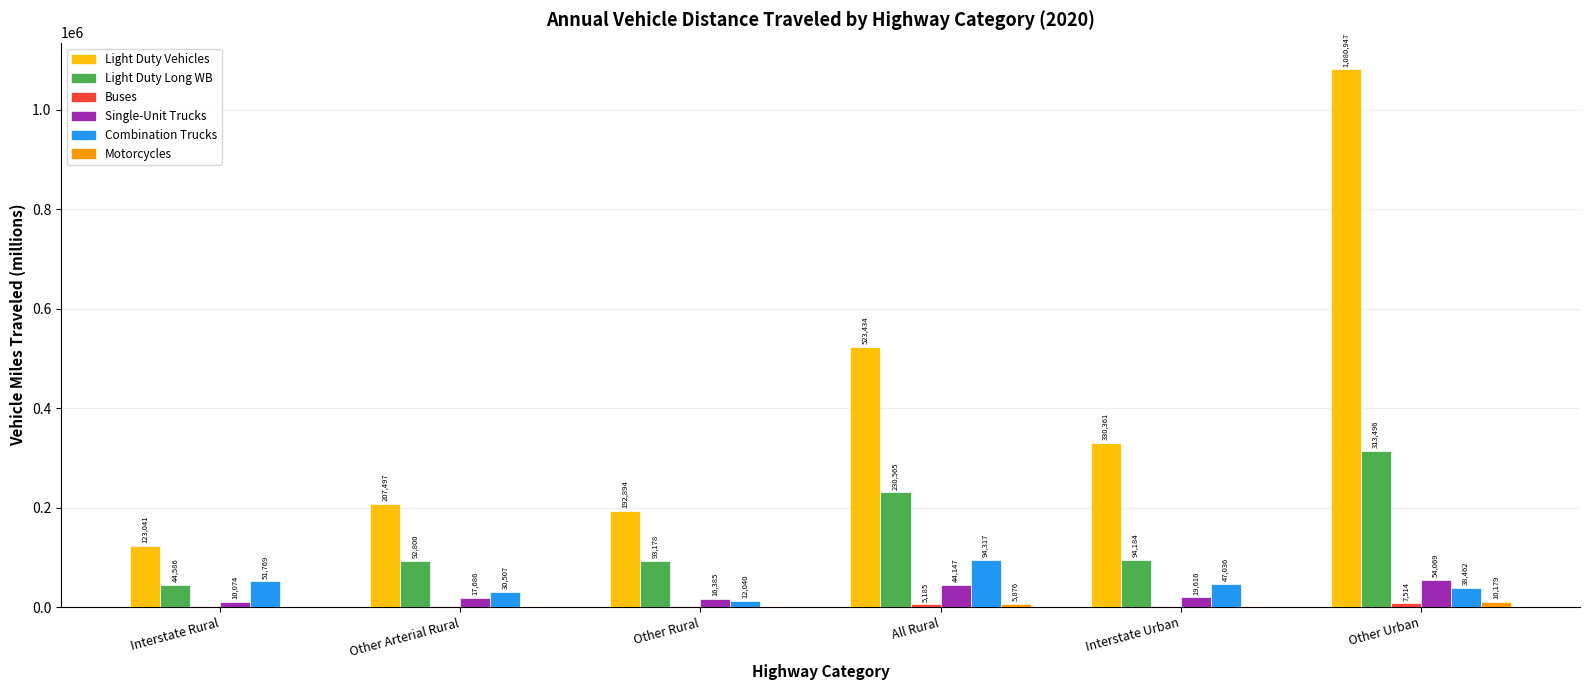

What is the sum of all Single-Unit Trucks values?

161979.2